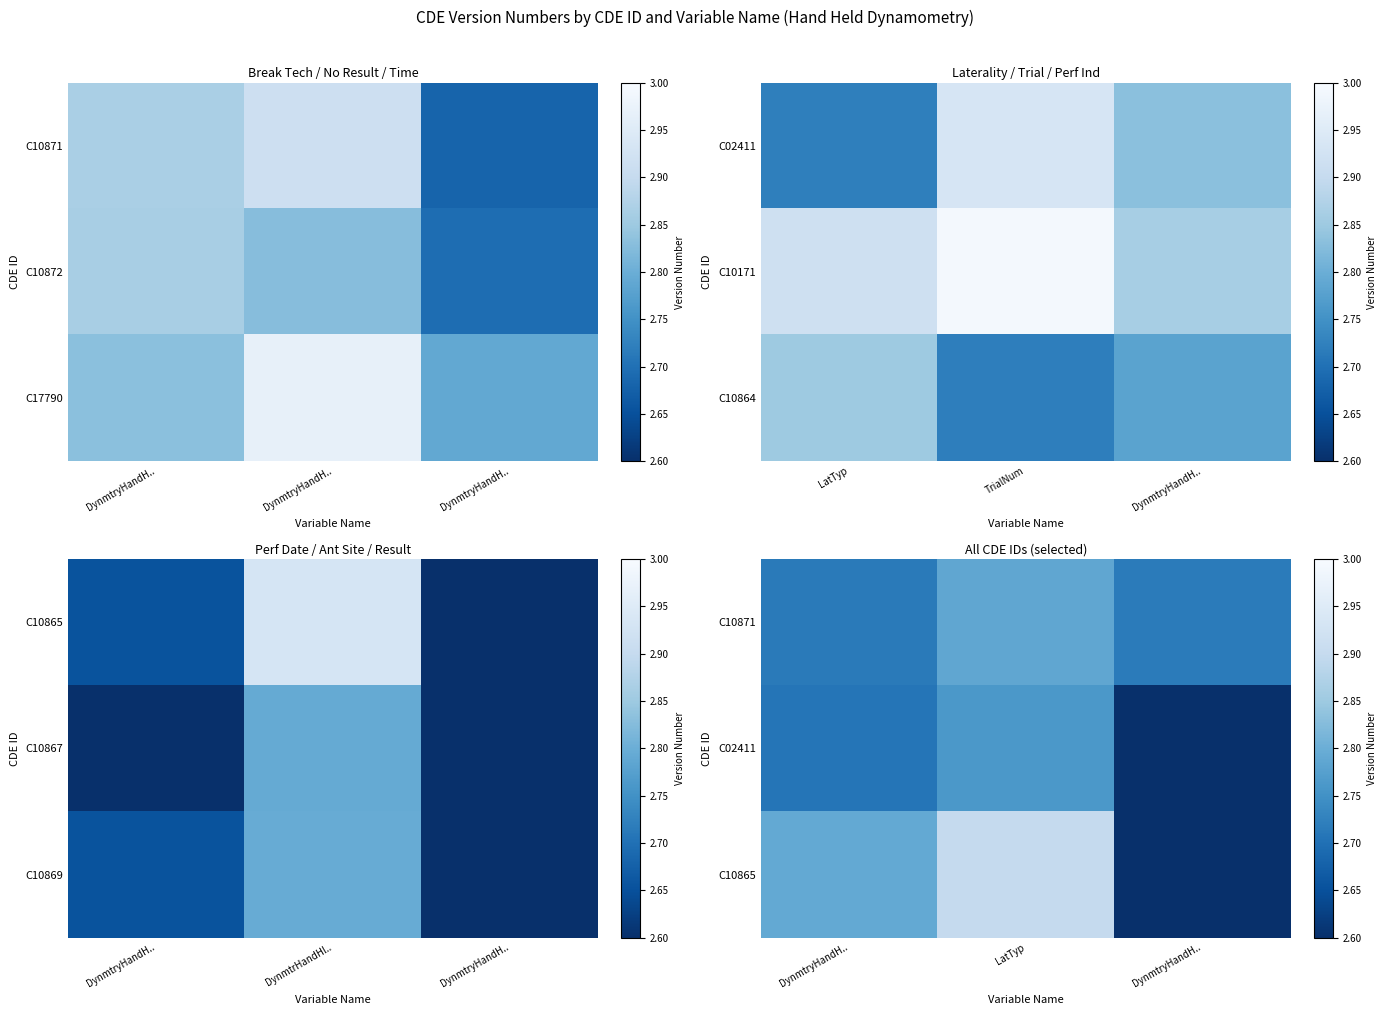

At how many categories does at least one series exceed 2?

3